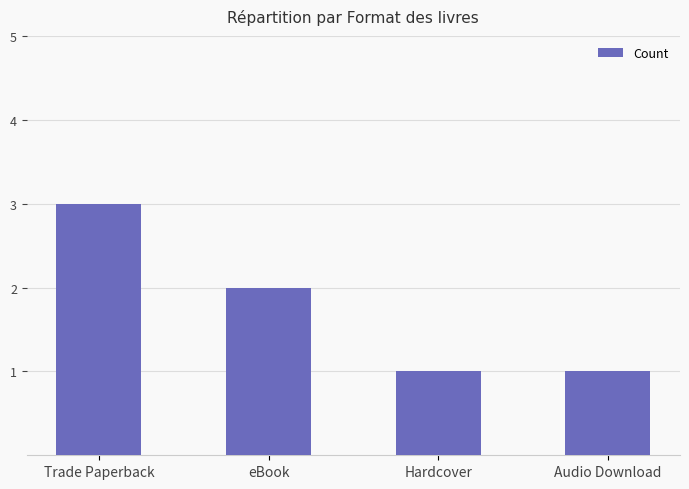

Which has a higher value, Hardcover or eBook?

eBook